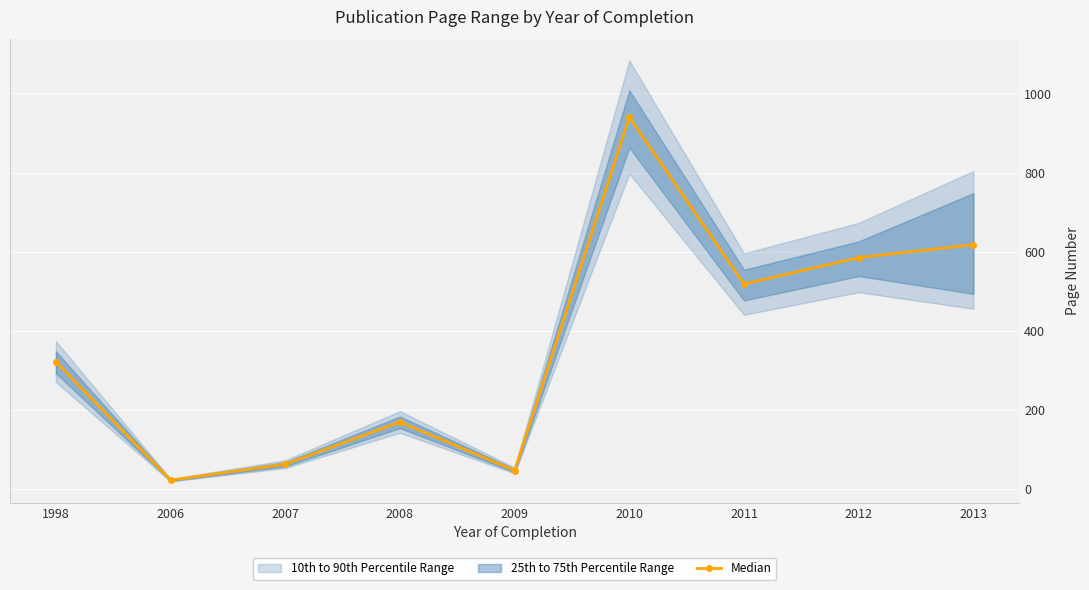

Rank the categories by value from highest to lowest.

2010, 2013, 2012, 2011, 1998, 2008, 2007, 2009, 2006